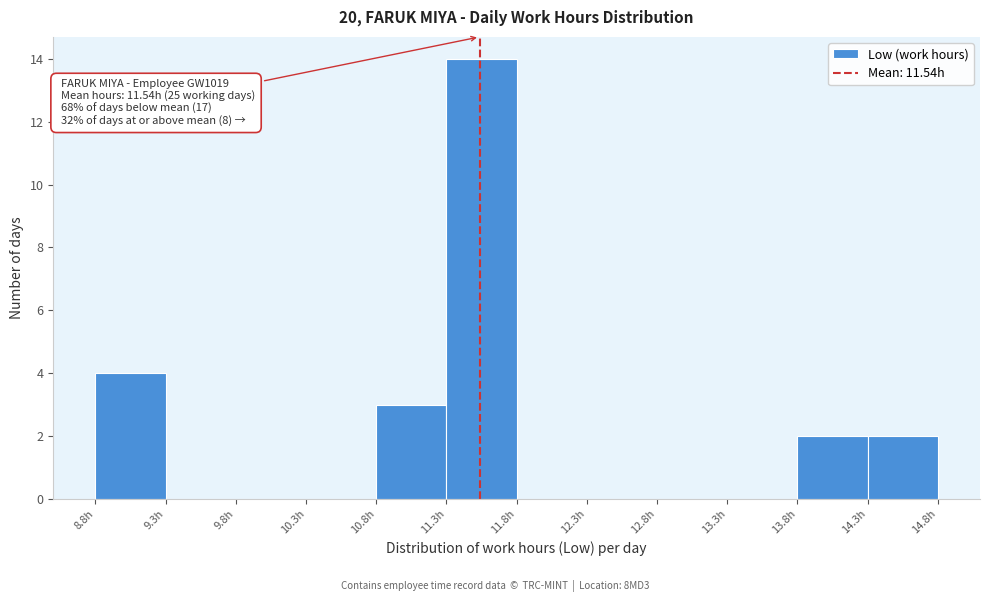

Which range on the x-axis has the tallest bar?

11.3 to 11.8